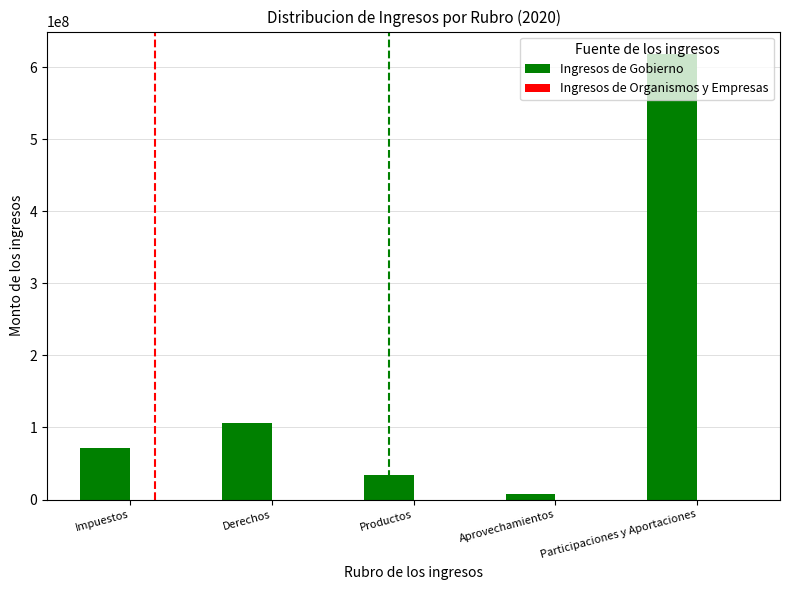

What is the sum of the Ingresos de Gobierno values at Participaciones y Aportaciones and Productos?

653304140